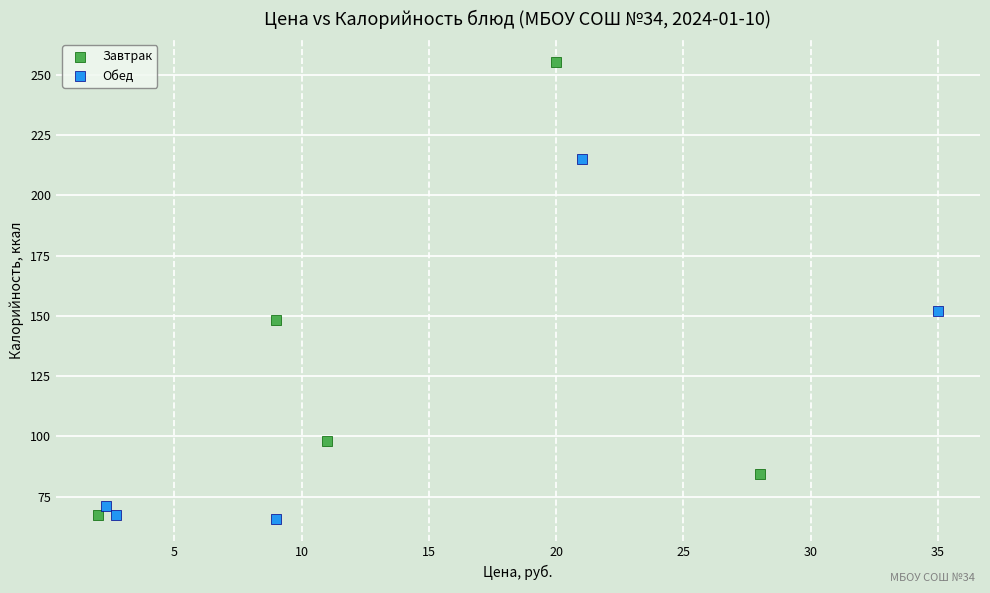

Which series reaches the maximum Y coordinate?

Завтрак